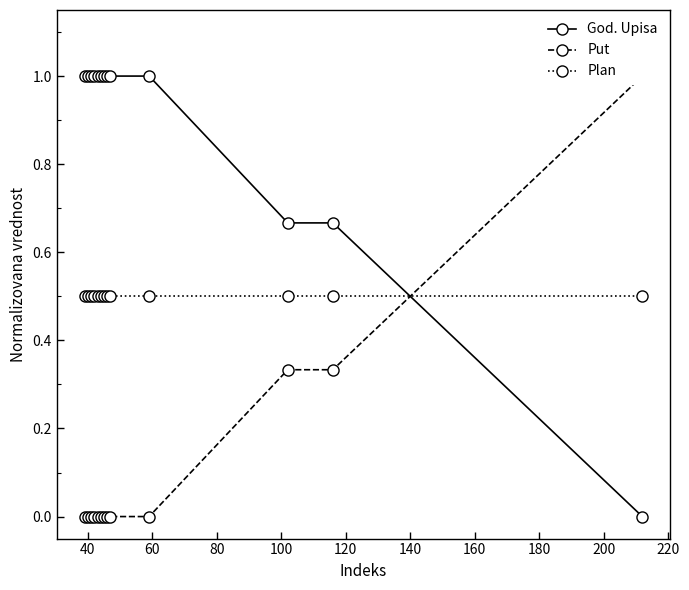

What is the maximum value for God. Upisa?

1.0